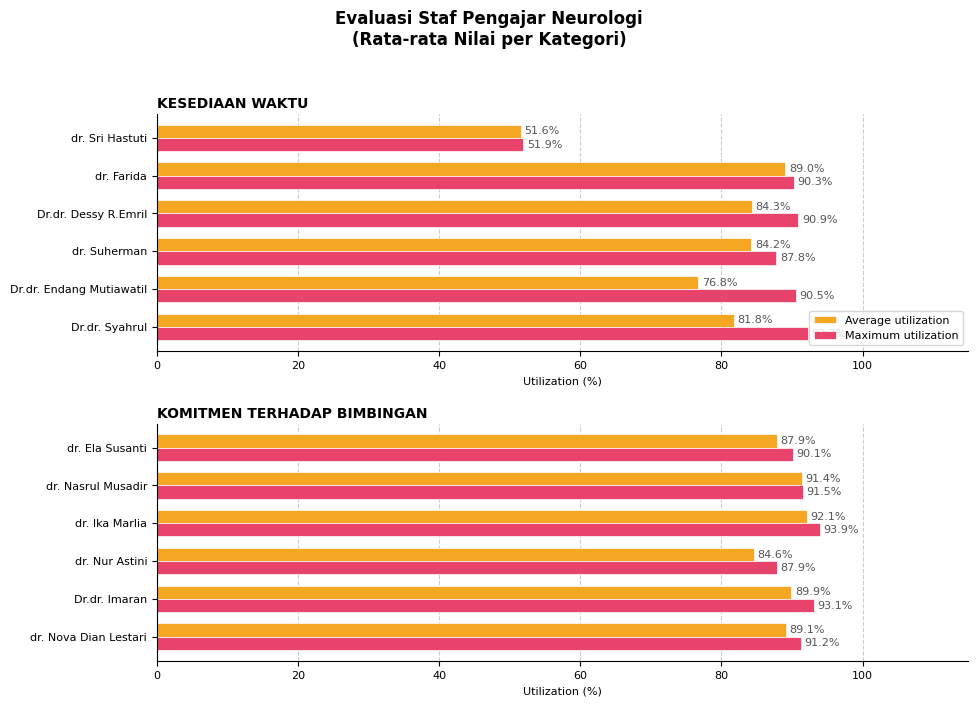

What is the average value of the Average utilization series?

89.2